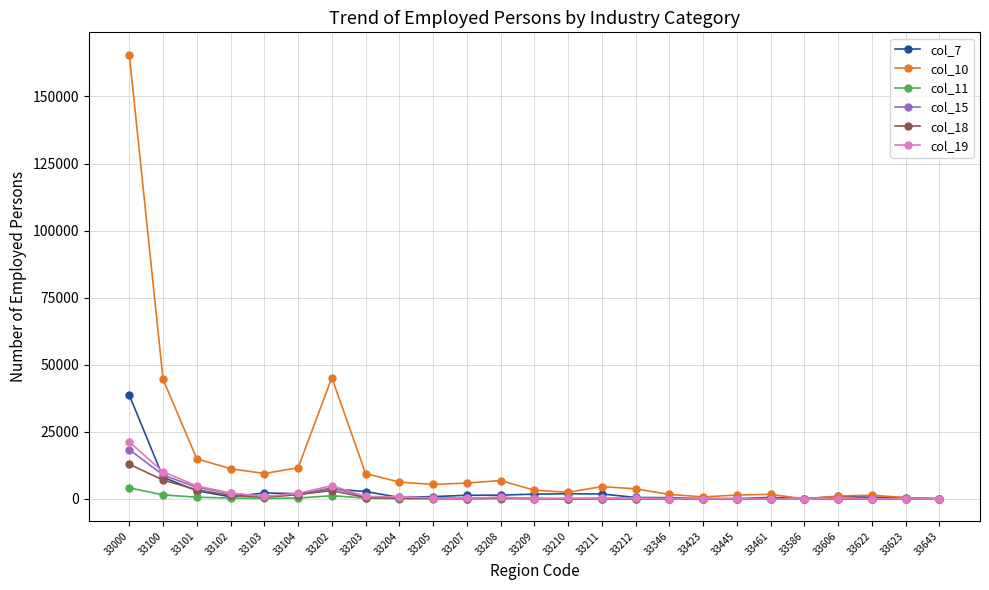

Where does the col_18 series first go above 127?

33000